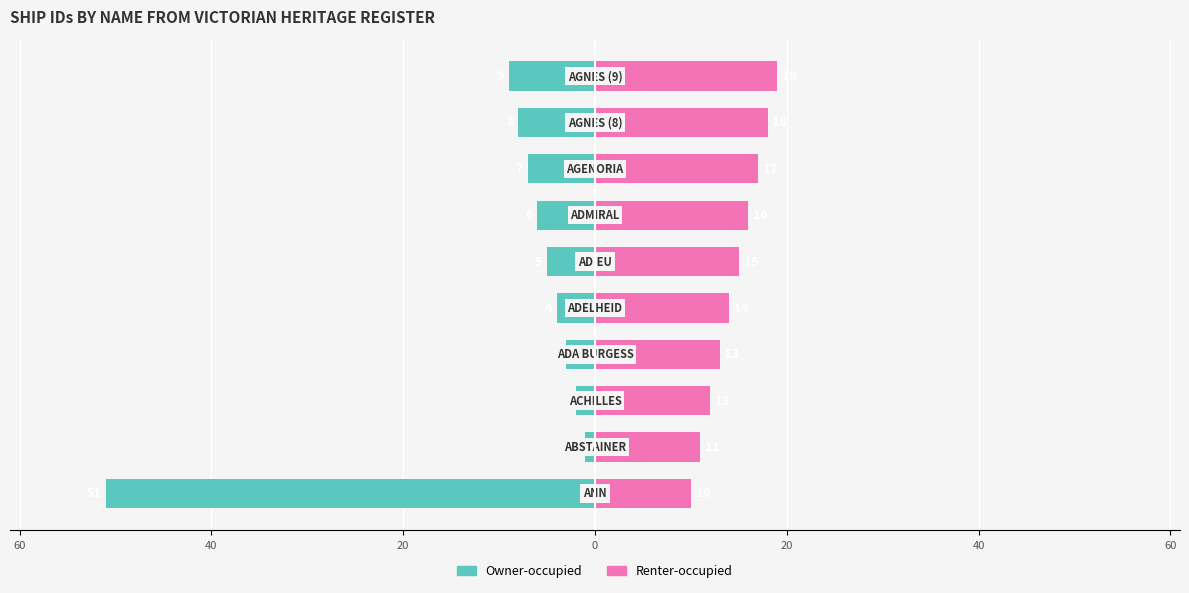

Rank the series at 20 from highest to lowest value.

Renter-occupied, Owner-occupied